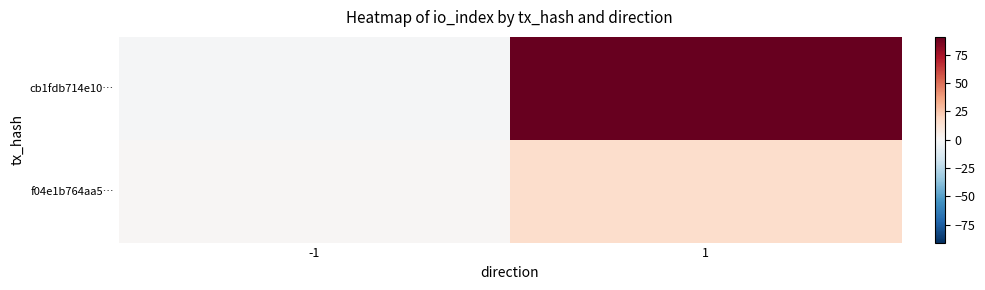

Reading right to left, extract all data points from this chart.

cb1fdb714e10…: 1=91	-1=-1
f04e1b764aa5…: 1=16	-1=1